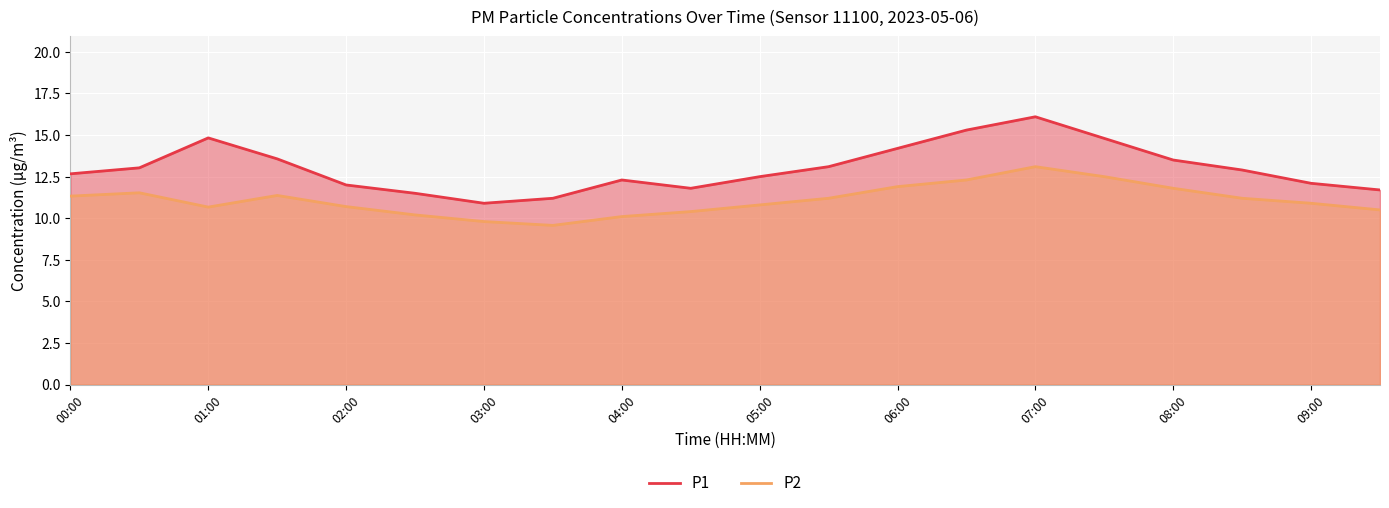

The P1 series shows 6.5 at 15. True or false?

False